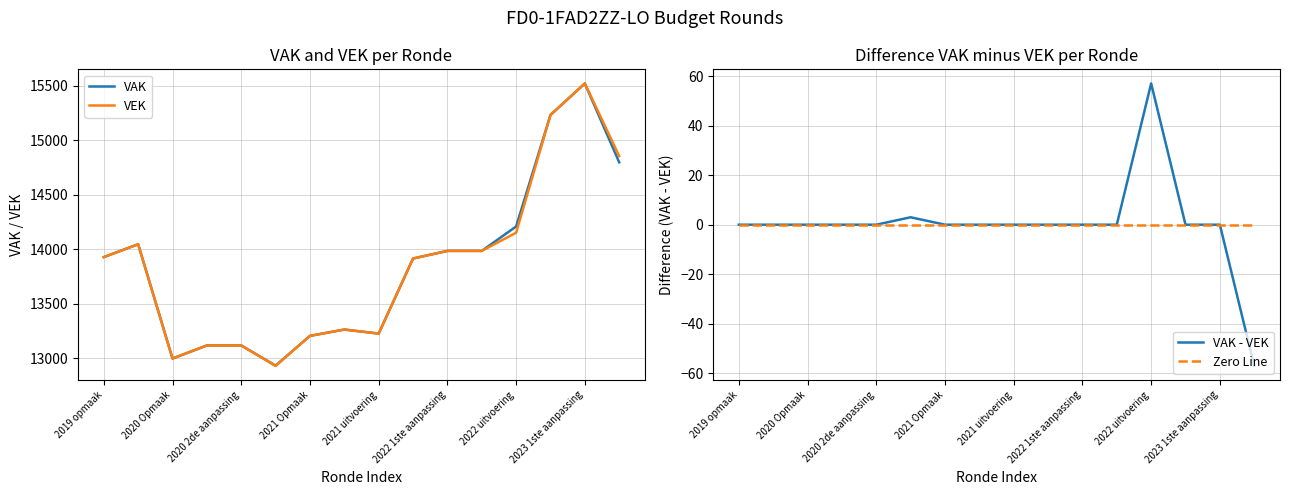

At which label does VAK reach its peak?

2023 1ste aanpassing